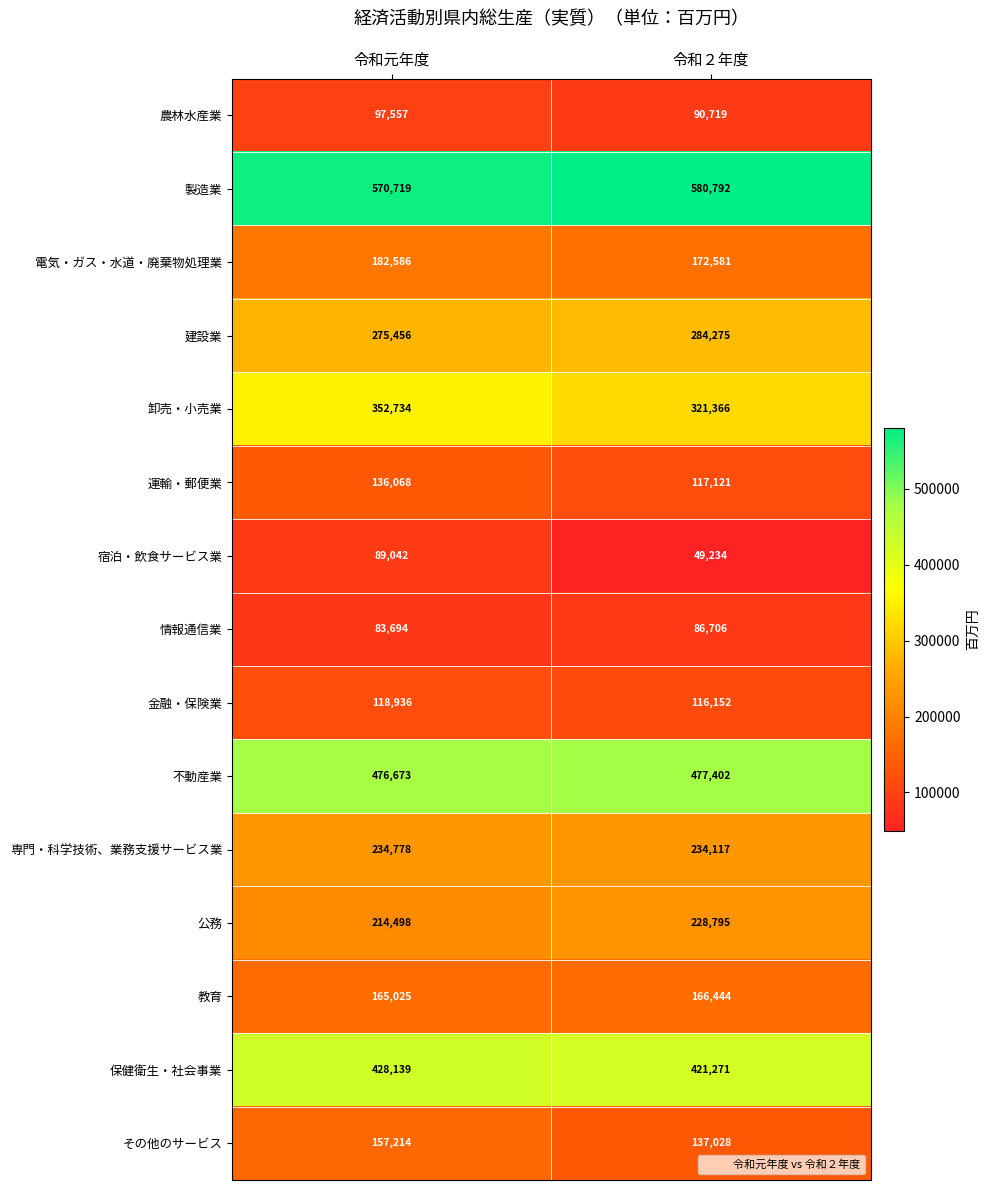

What is the sum of all 宿泊・飲食サービス業 values?

138276